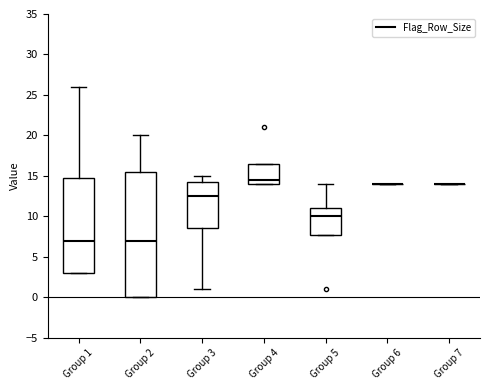

Which box is the tallest, from its lower edge to its upper edge?

Group 2